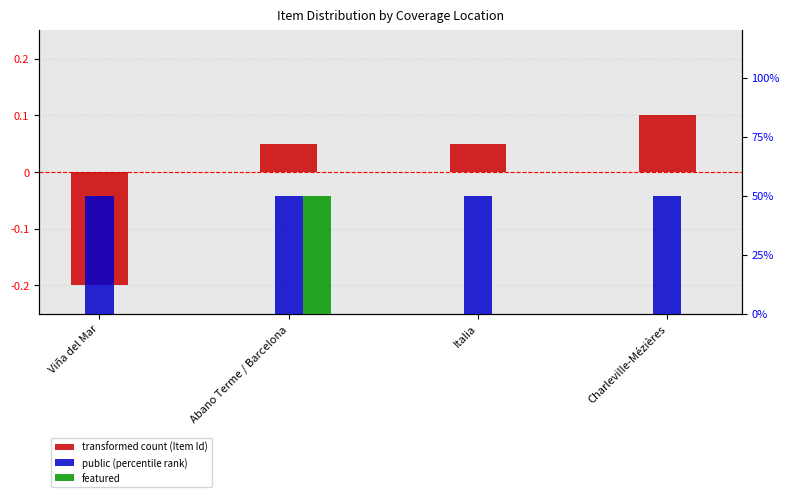

Reading left to right, transcribe all the data shown in this chart.

transformed count (Item Id): -0.2	0.0	0.0	0.1
public (percentile rank): 0.1	0.1	0.1	0.1
featured: 0.0	0.1	0.0	0.0